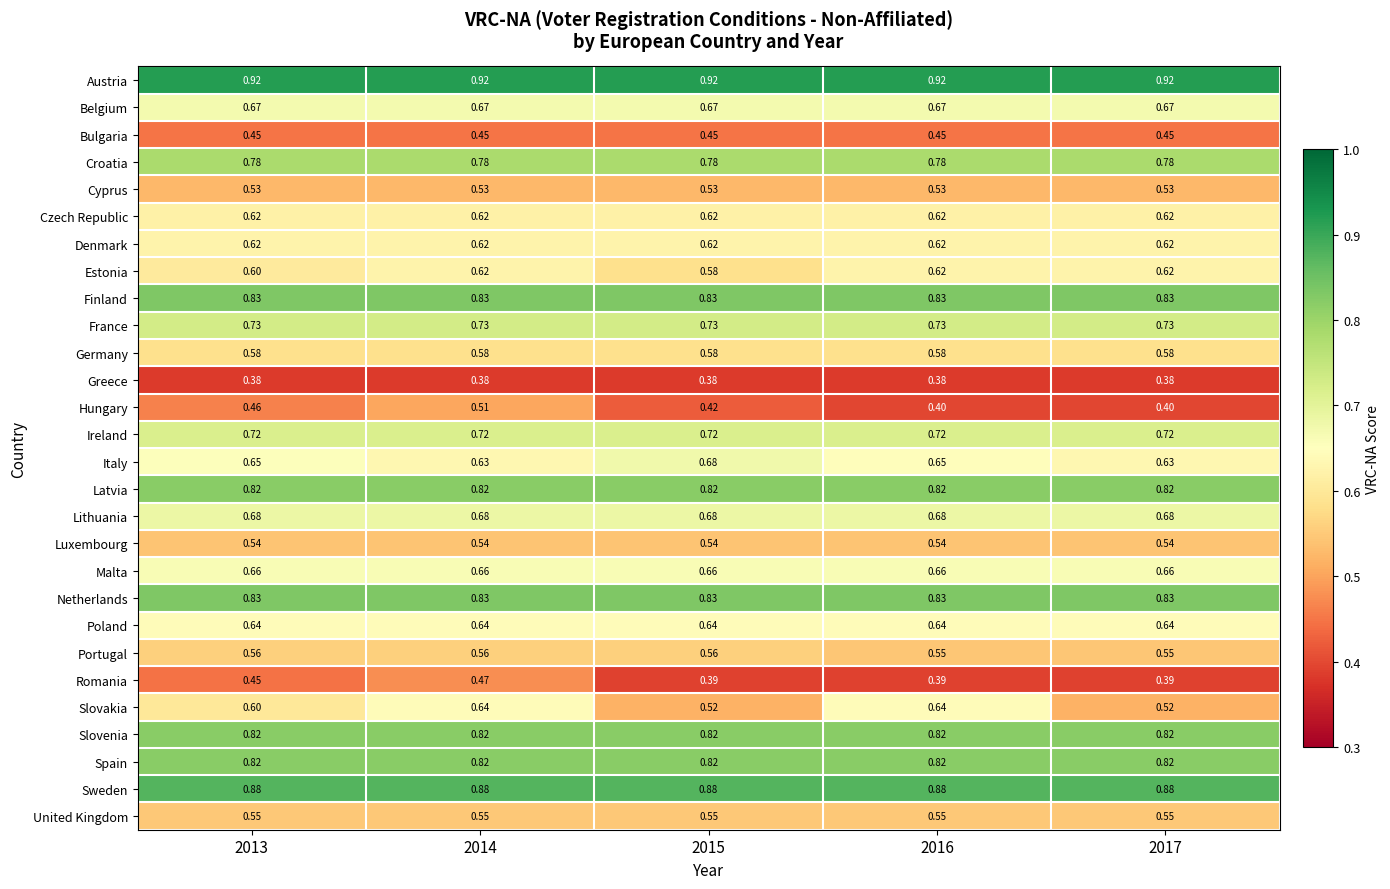

What is the smallest value displayed?

0.4